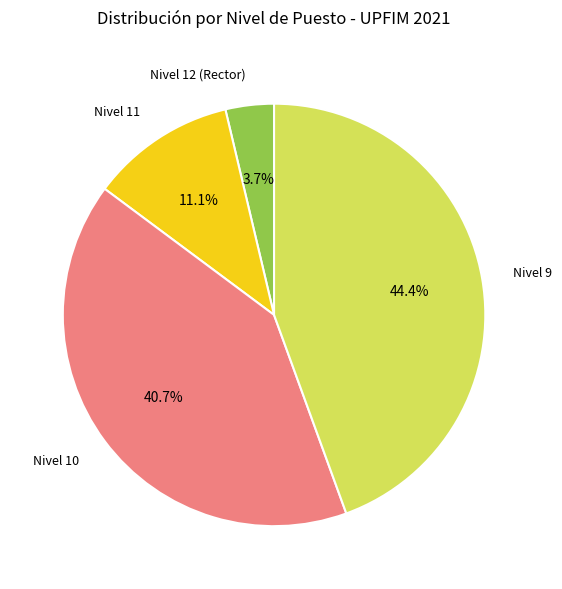

To the nearest percent, what is the difference between the Nivel 10 and Nivel 12 (Rector) slice percentages?

37%